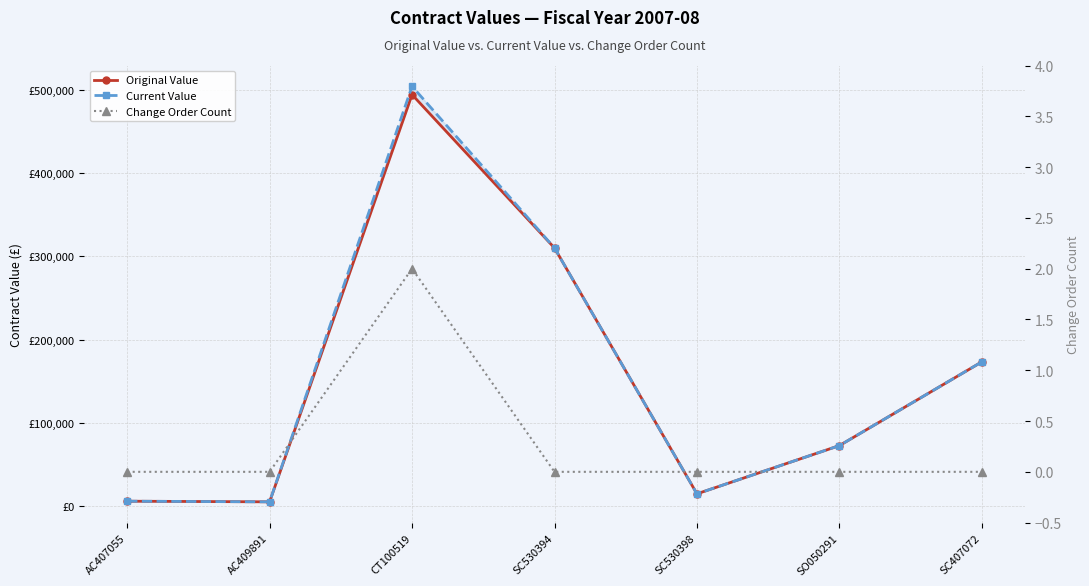

Which has a higher value, SC530398 or SC407072?

SC407072